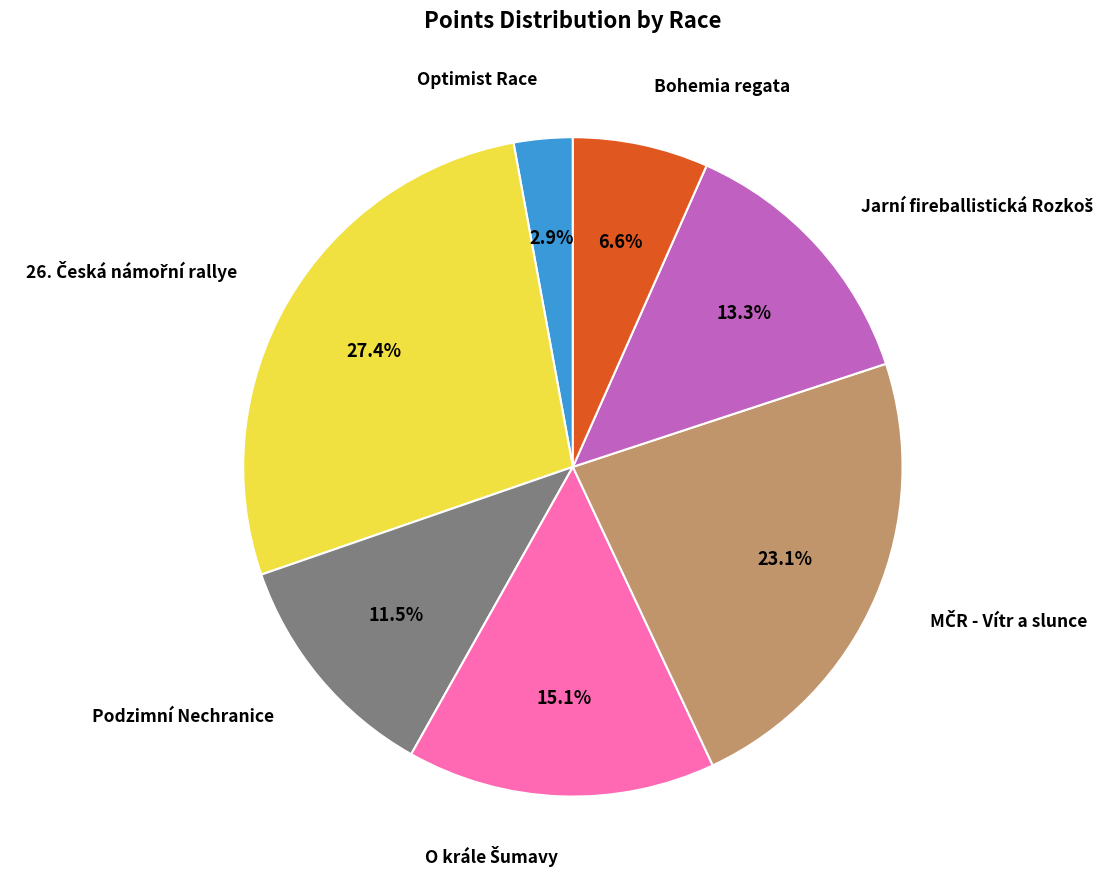

Is the sum of Optimist Race and Podzimní Nechranice greater than half?

No